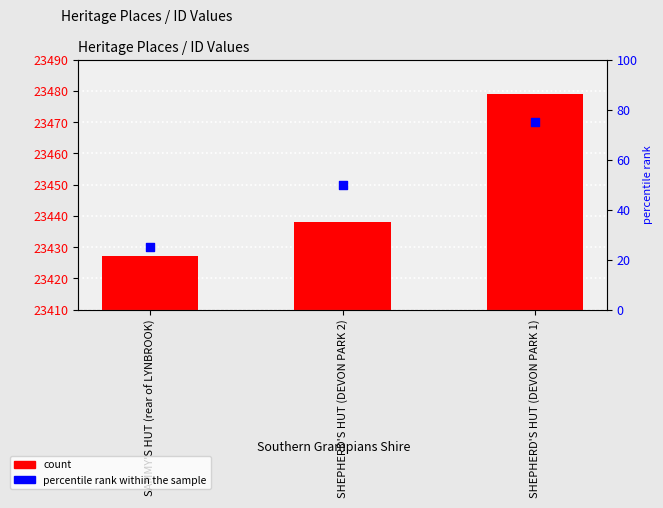

At which category is the sum across all series the highest?

SHEPHERD'S HUT (DEVON PARK 1)